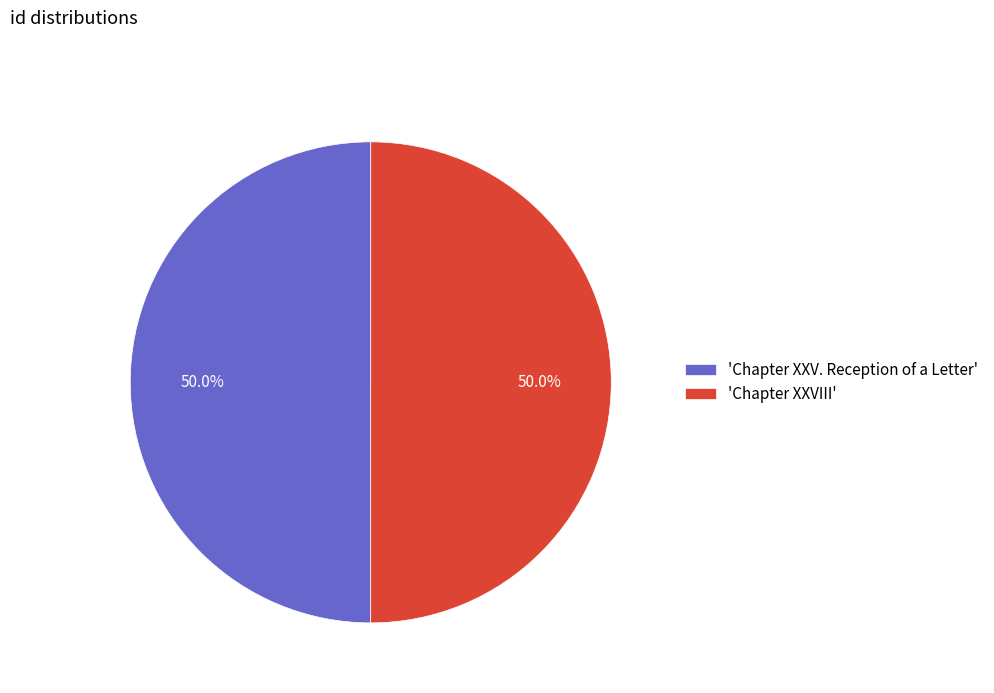

Approximately how many times larger is the value at 'Chapter XXV. Reception of a Letter' compared to 'Chapter XXVIII'?

1.0